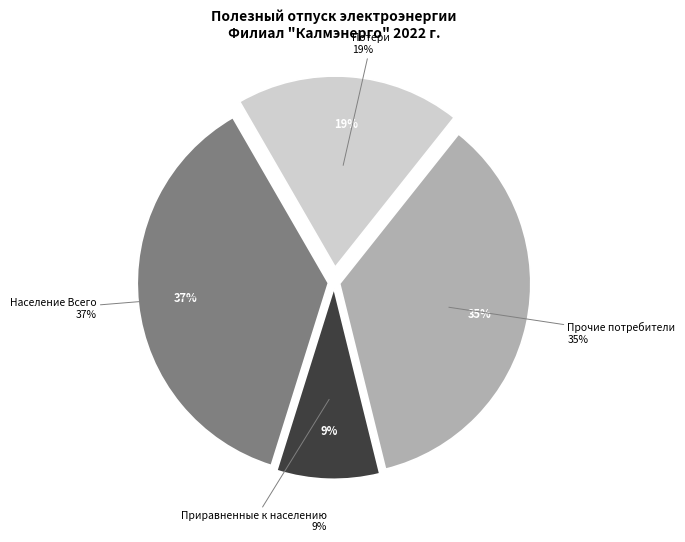

Combined, what portion of the pie is Прочие потребители and Потери?

54.5%